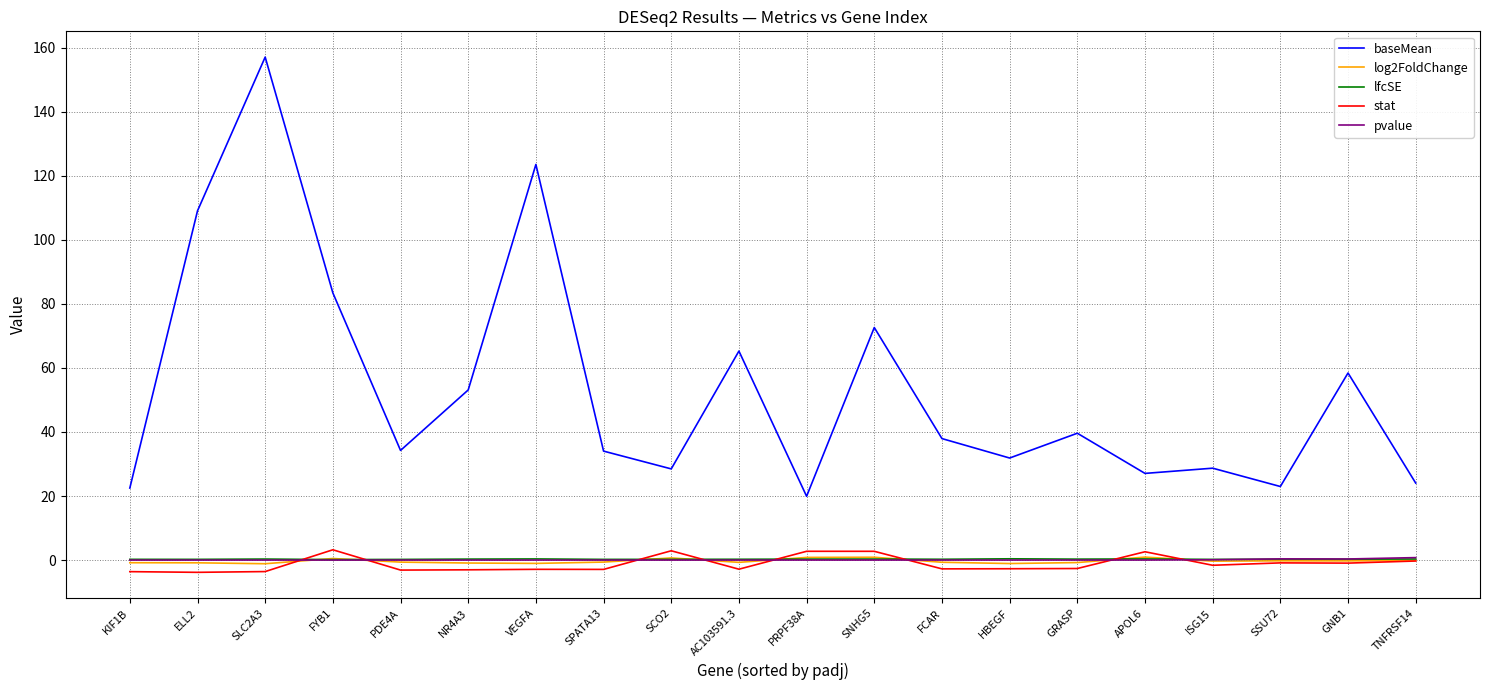

In lfcSE, how many points are lower than both neighbors (excluding endpoints)?

7